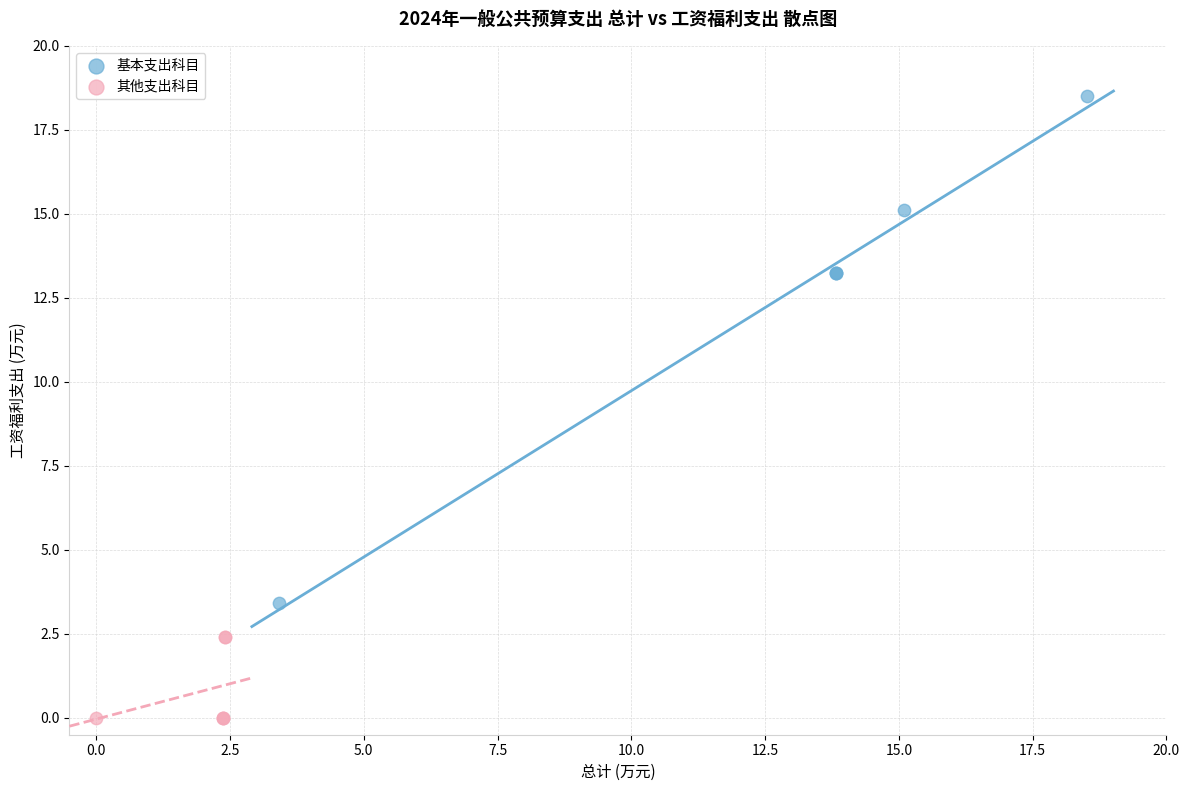

Which series reaches the minimum Y coordinate?

其他支出科目